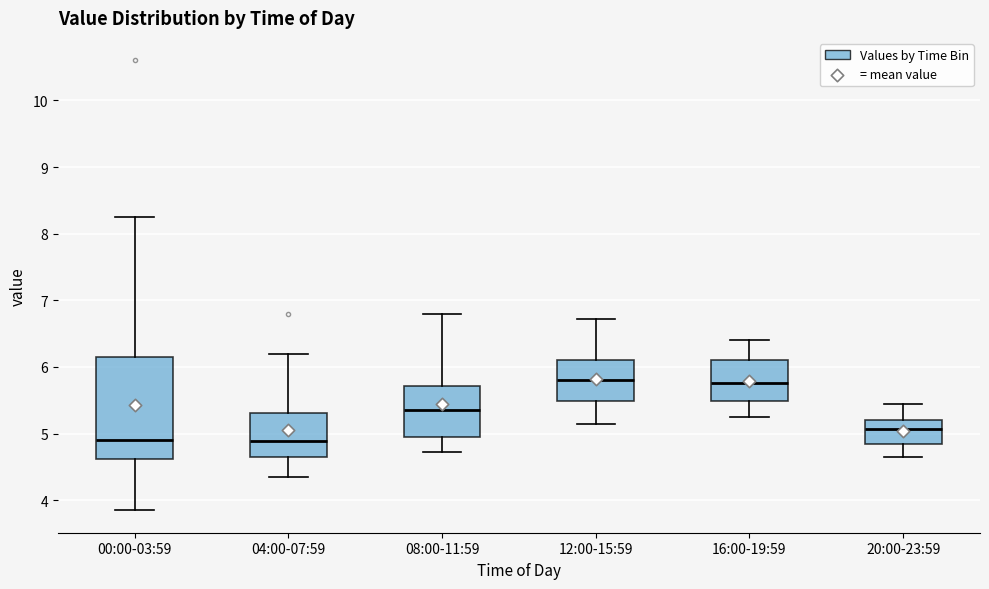

Where does the upper whisker of the box for 08:00-11:59 end on the y-axis? The values are not printed on the chart, so give them approximately, as read against the axis.

6.8